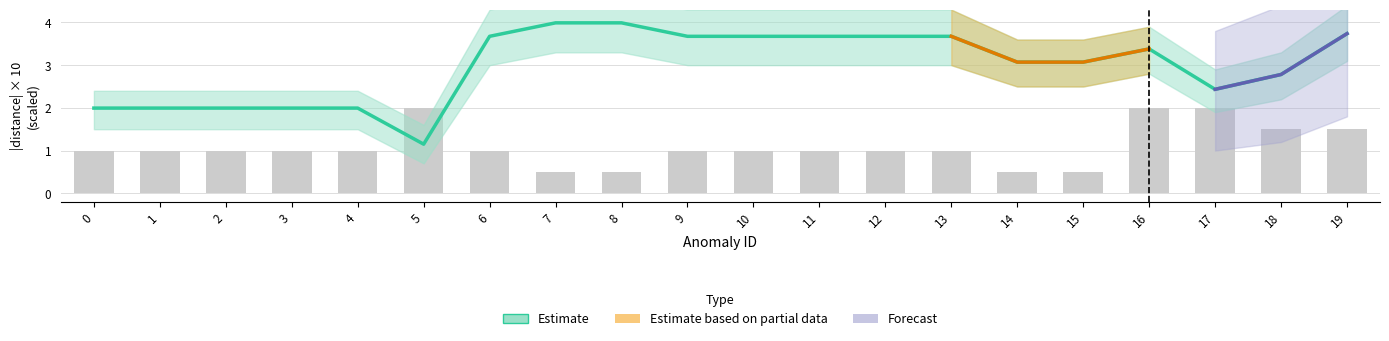

The distance series shows 2.0 at 1. True or false?

True